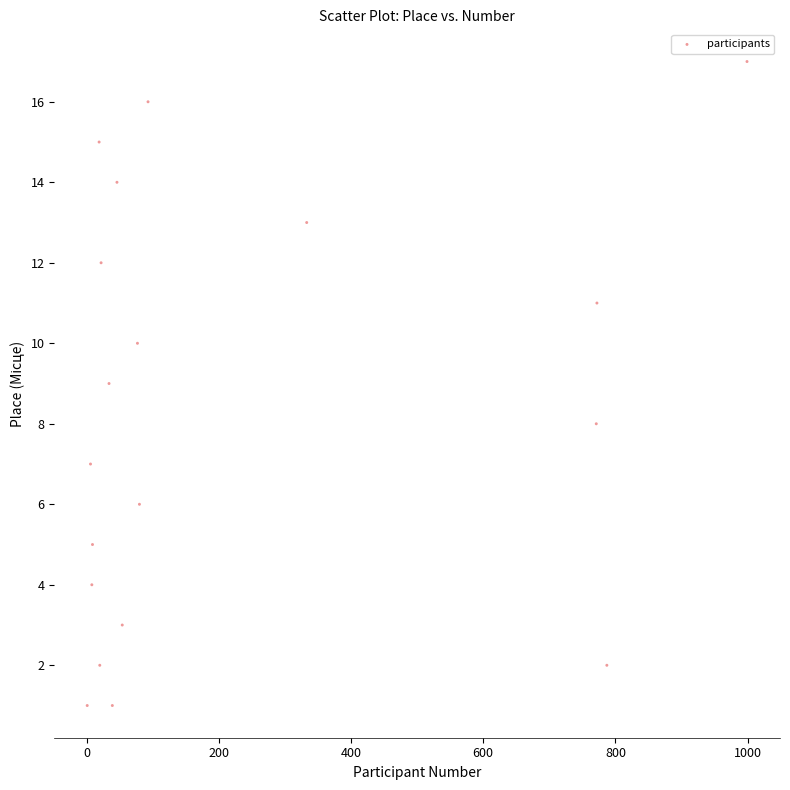

What is the range of X values (max minus min)?

998